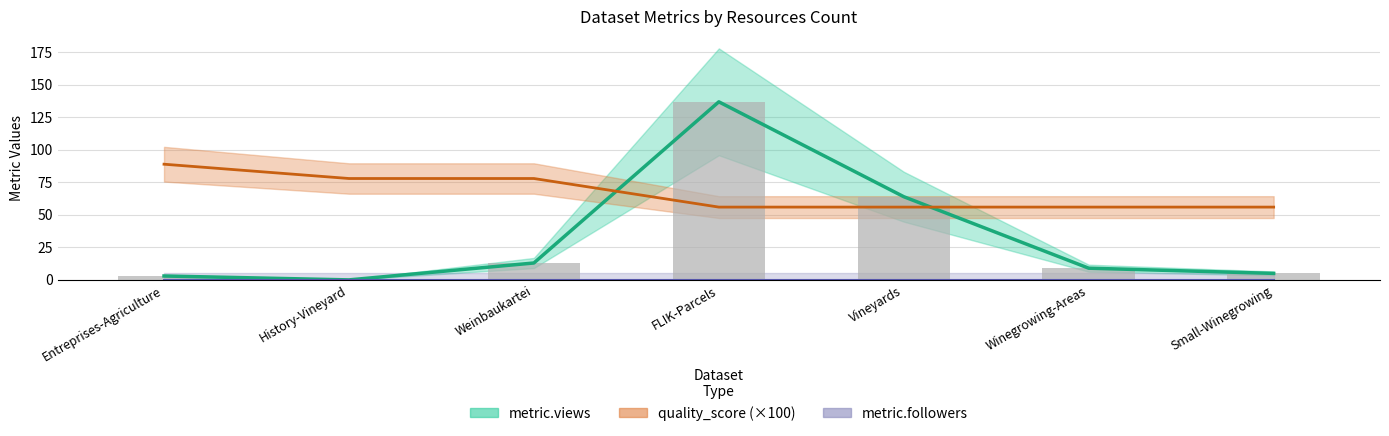

Is the value of metric.reuses at Entreprises-Agriculture greater than the value of quality_score at FLIK-Parcels?

No